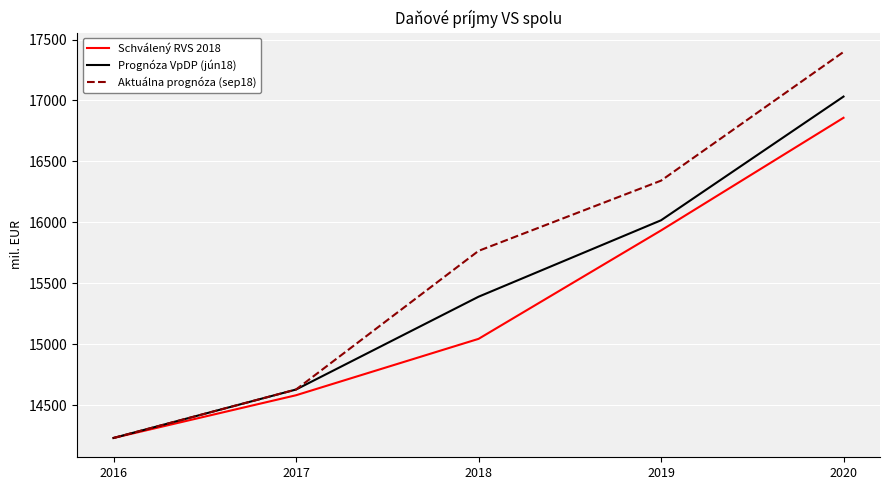

At which category is the sum across all series the highest?

2020